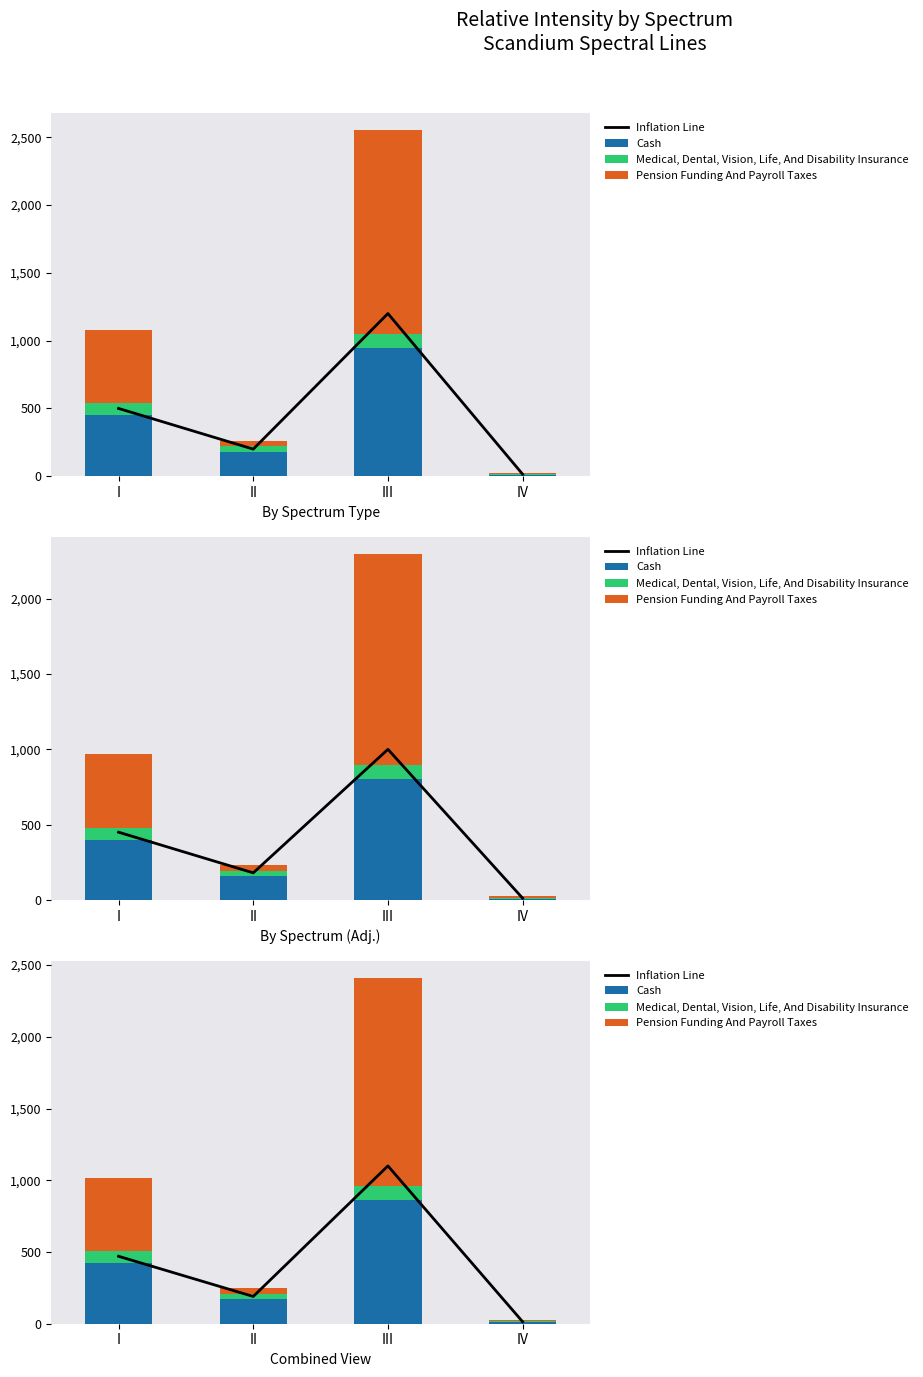

Which has a higher value, IV or II?

II